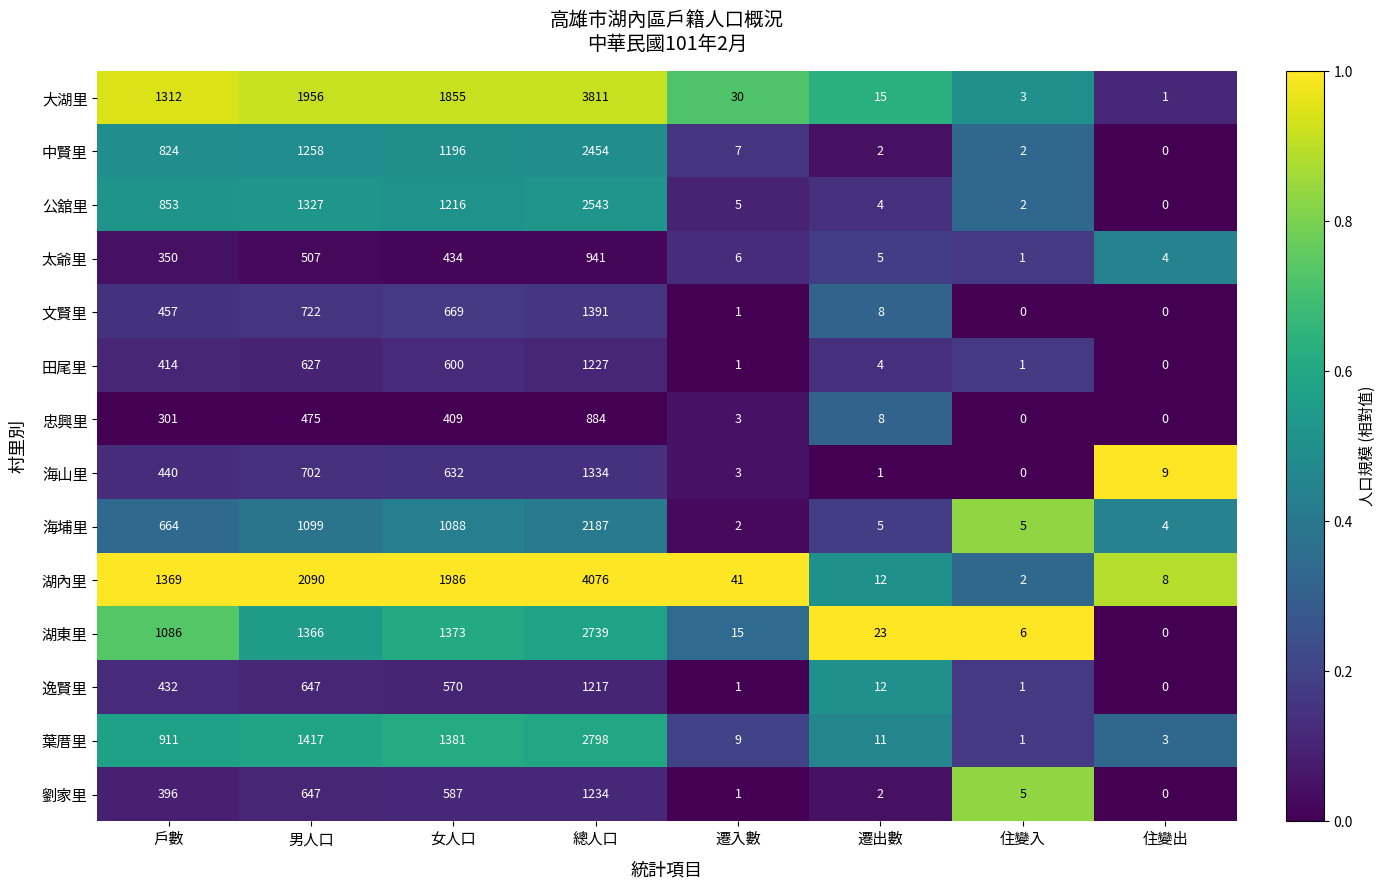

Which label corresponds to the largest value in the chart?

總人口